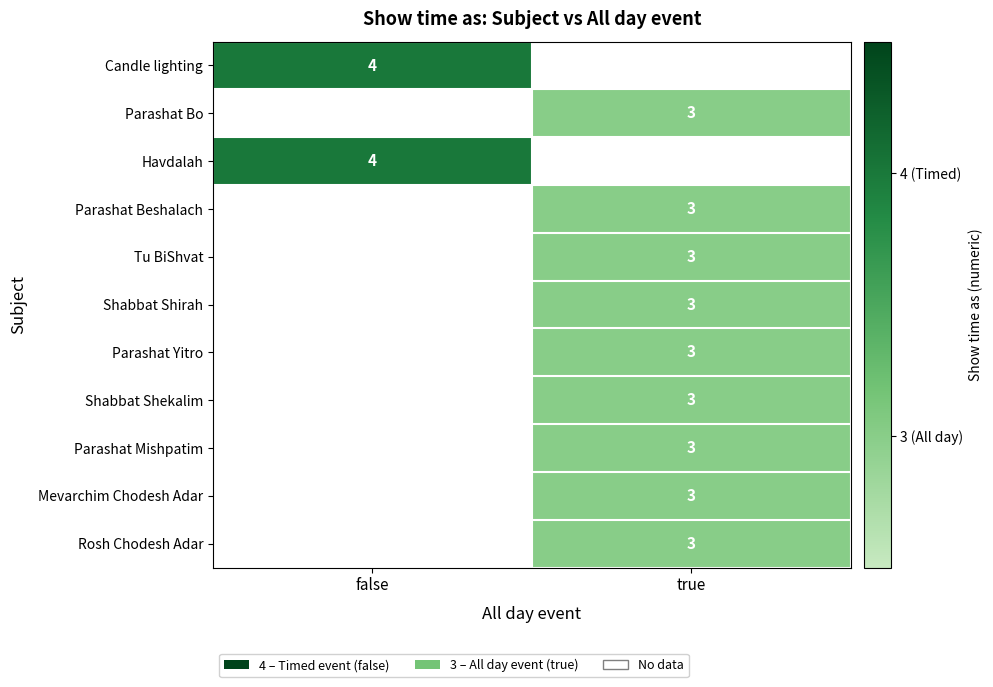

The Shabbat Shekalim series shows 3 at true. True or false?

True